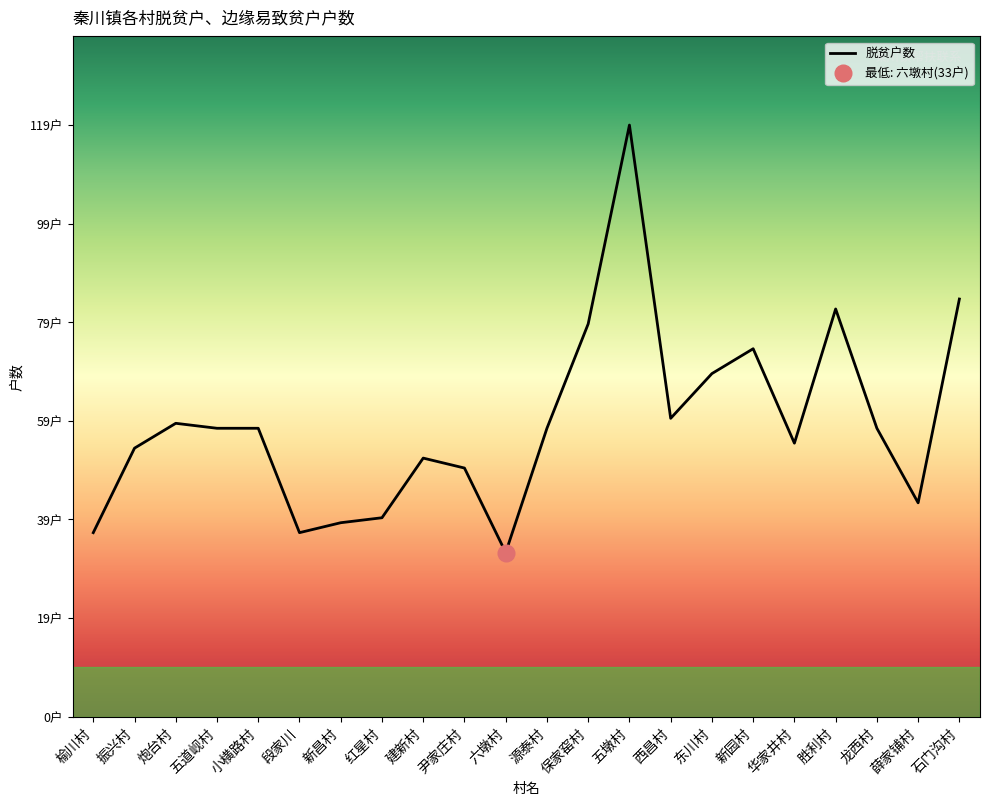

Between 保家窑村 and 西昌村, which is larger?

保家窑村